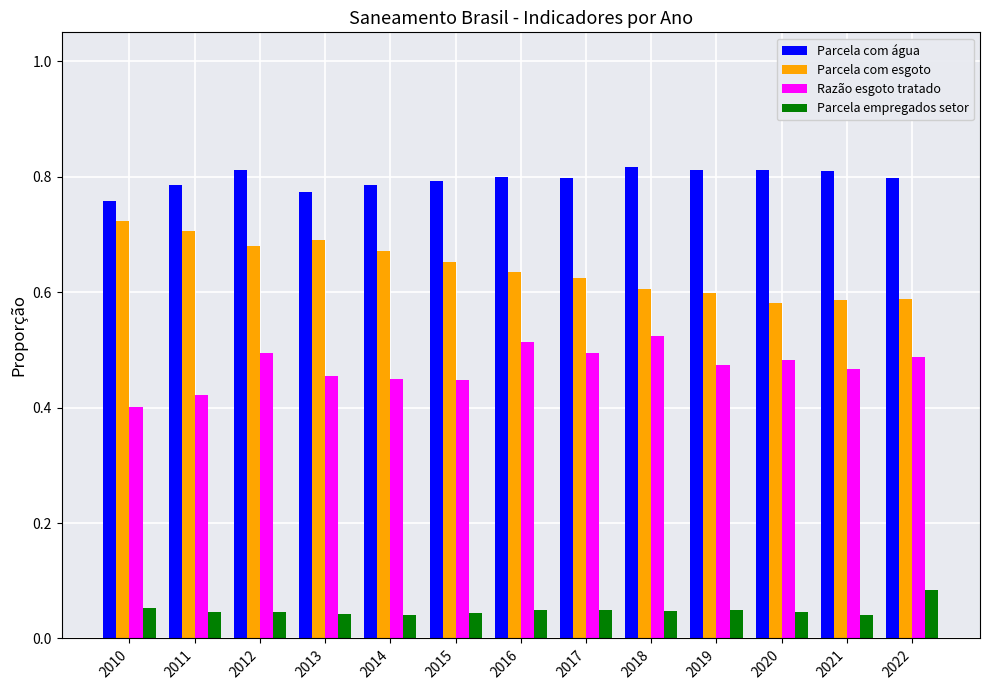

Which series has the largest total across all categories?

Parcela com água